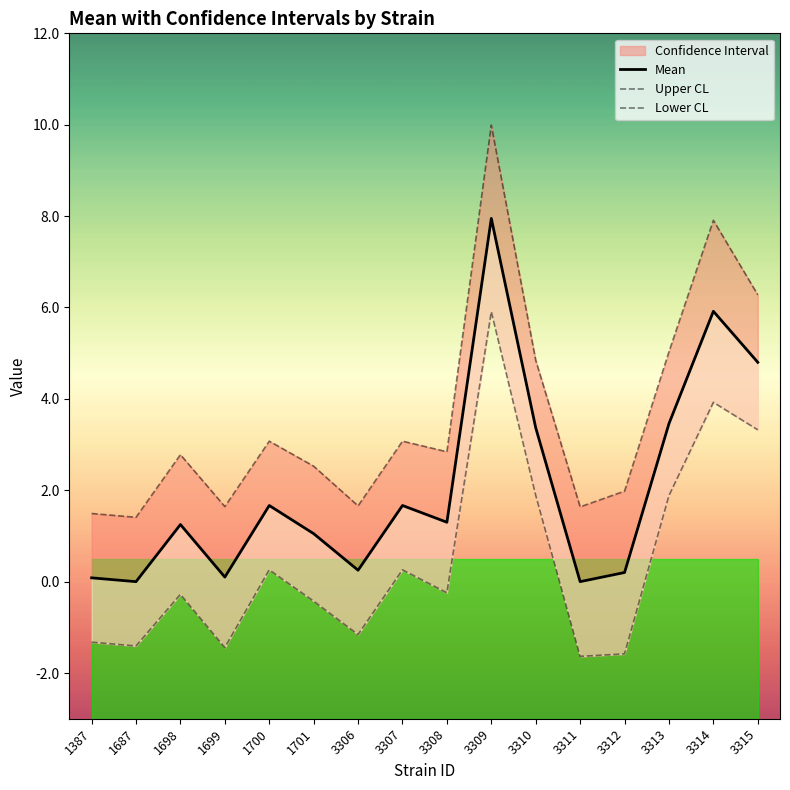

What is the difference between the maximum and second lowest values in the Lower CL series?

7.5